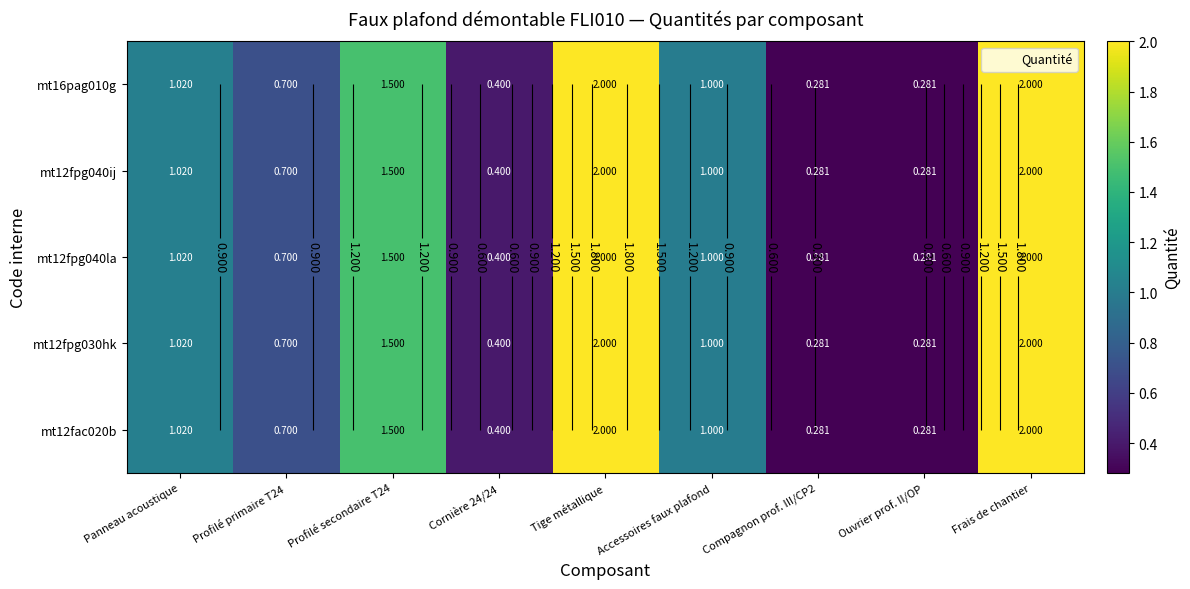

What is the smallest value displayed?

0.3